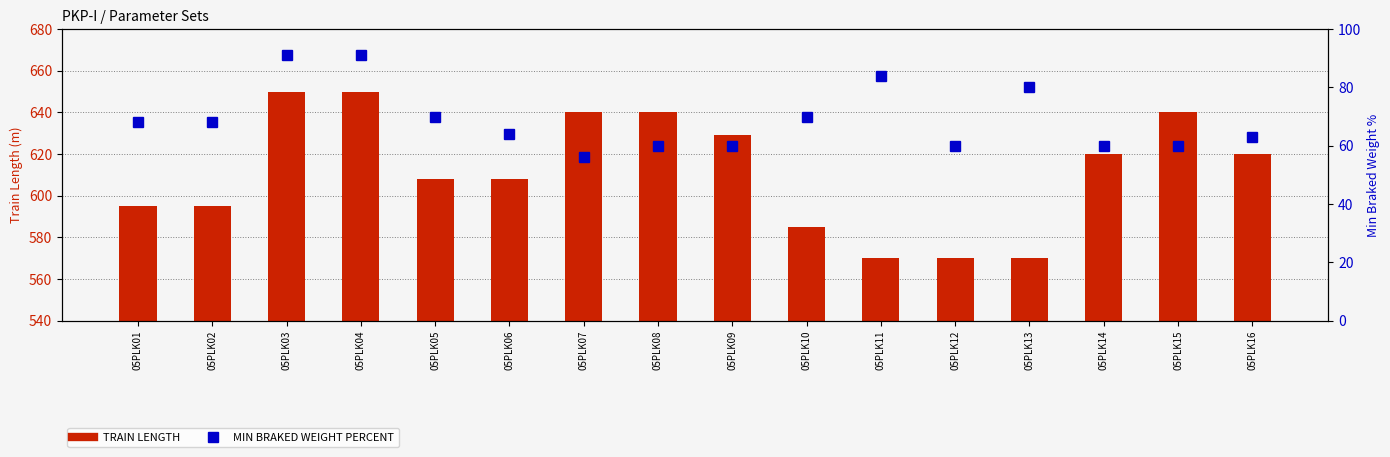

What is the maximum value shown in the chart?

650